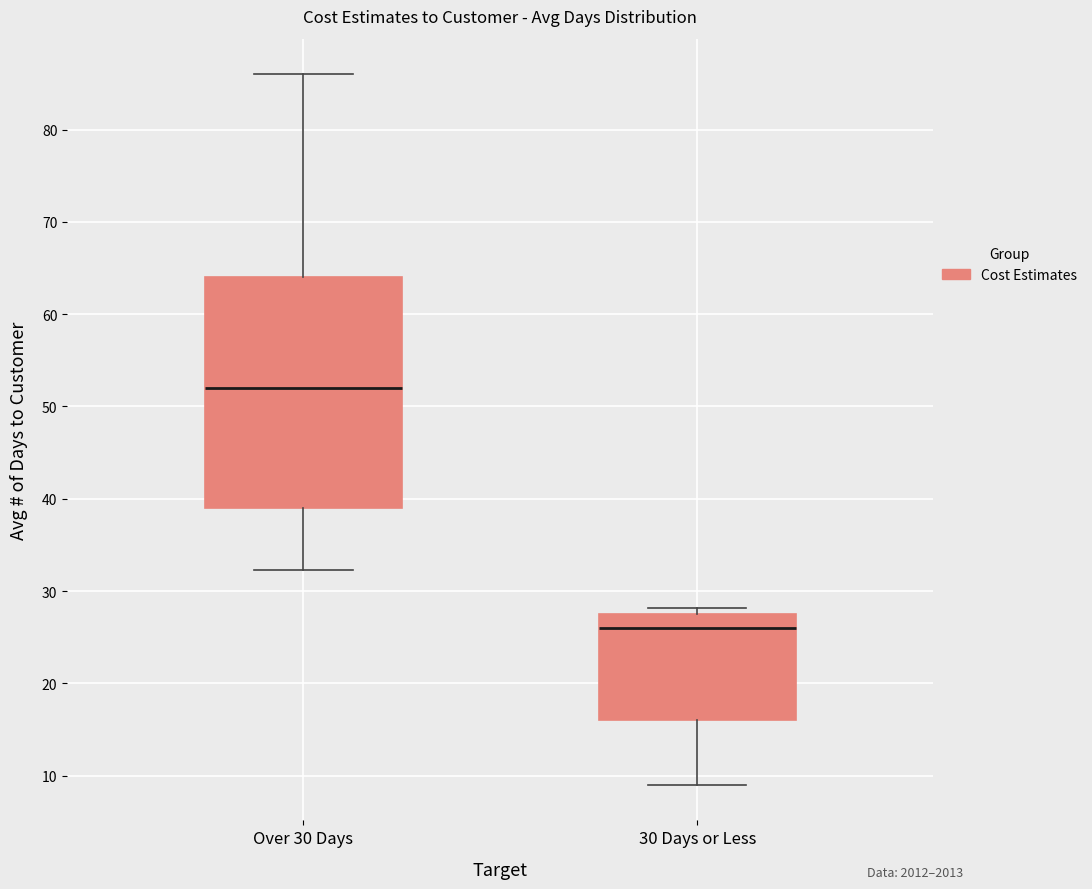

Reading left to right, read every box against the y-axis: the position of its median line, the range the box covers, and the ends of its whiskers. The values are not printed on the chart, so give them approximately, as read against the axis.

Over 30 Days: median 52, box 39 to 64, whiskers 32 to 86
30 Days or Less: median 26, box 16 to 28, whiskers 9 to 28 (just above the box's upper edge)